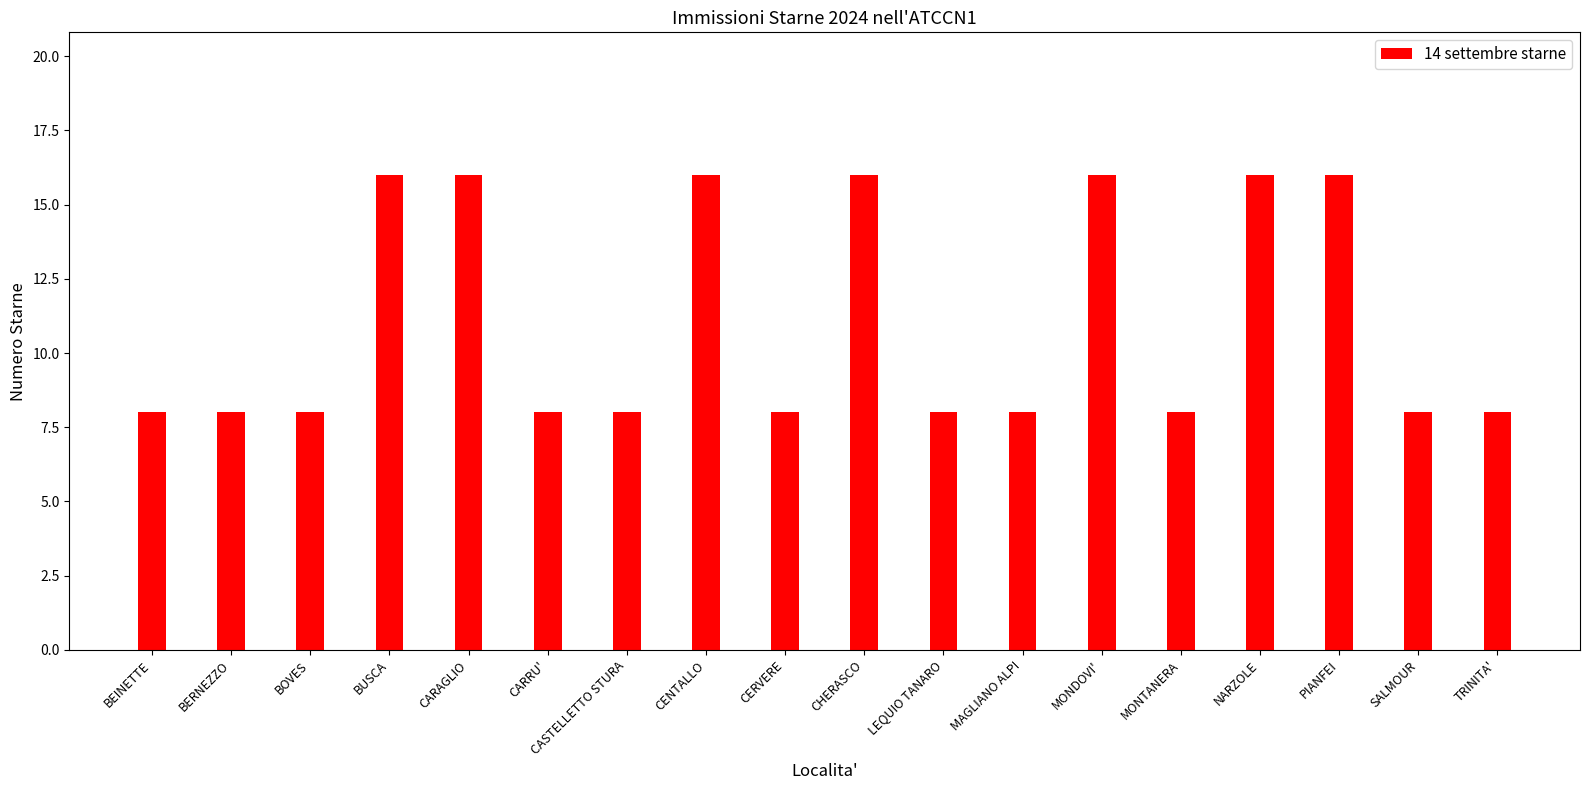

What is the value of the 7th bar from the left?

8